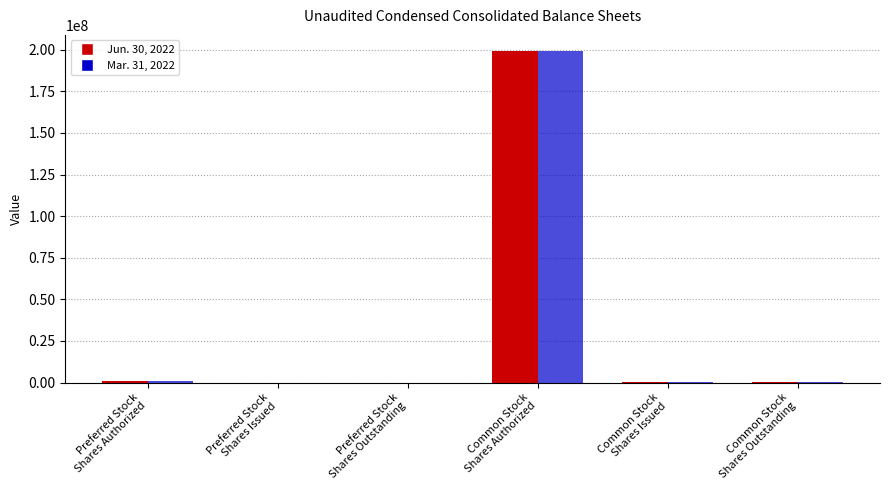

What are all the series names shown in the legend?

Jun. 30, 2022, Mar. 31, 2022